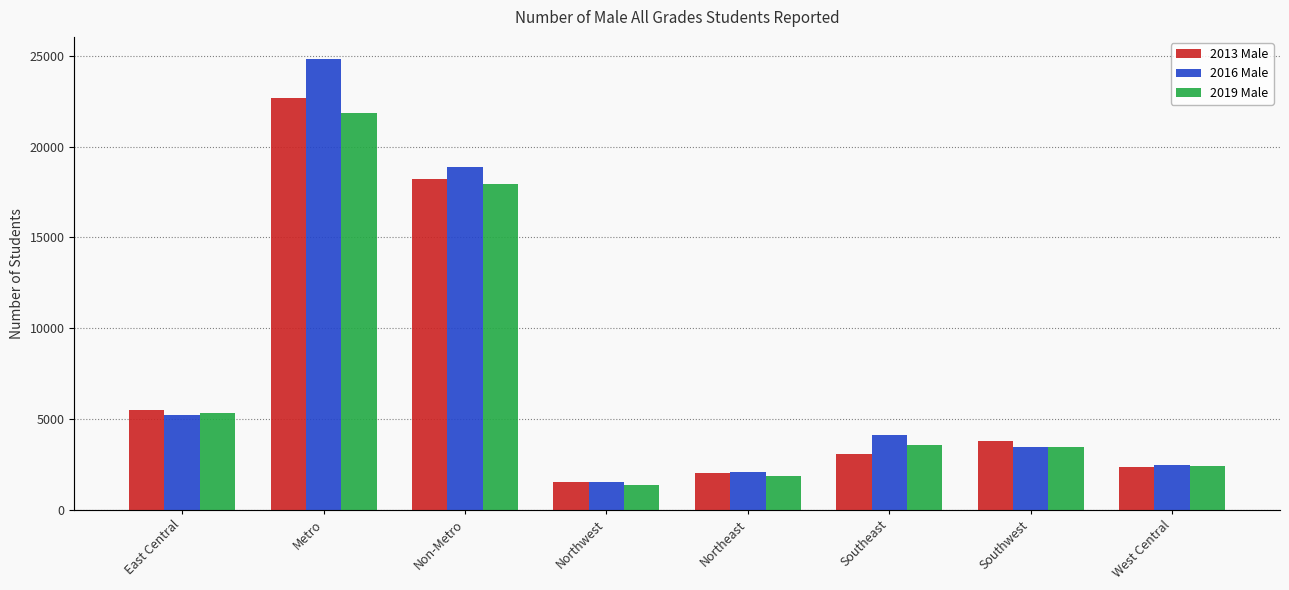

What is the sum of the 2016 Male values at Northwest and Southwest?

5002